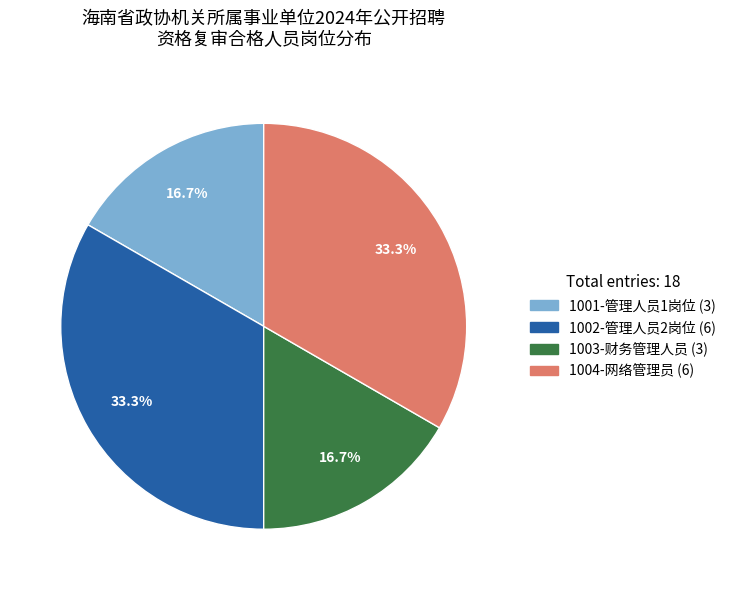

Is 1004-网络管理员 the majority of the pie?

No